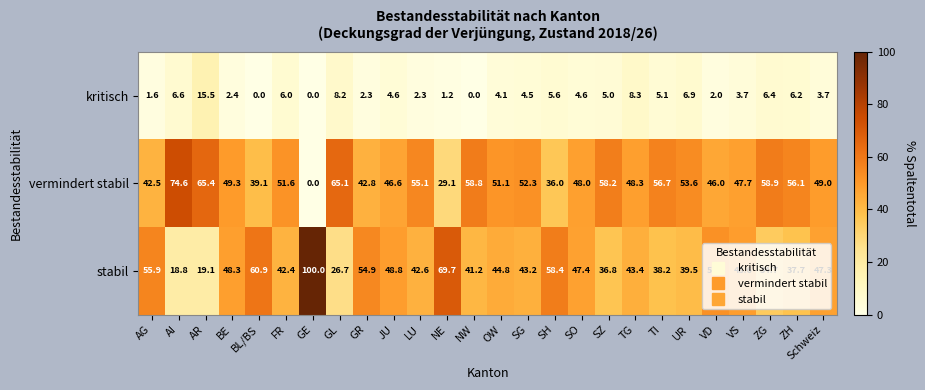

What is the difference between the stabil values at OW and BL/BS?

16.1